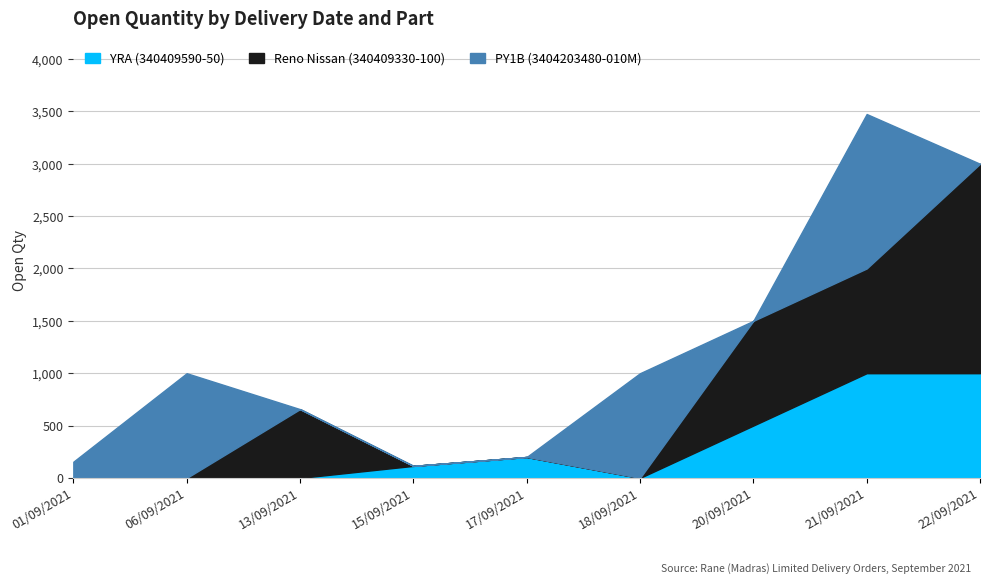

Rank the series by their average value, from lowest to highest.

YRA (340409590-50), PY1B (3404203480-010M), Reno Nissan (340409330-100)